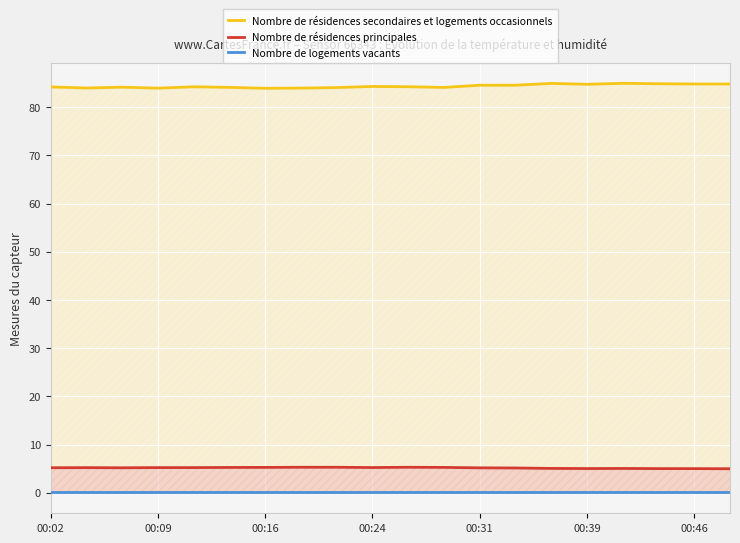

How many lines are shown in the chart?

3